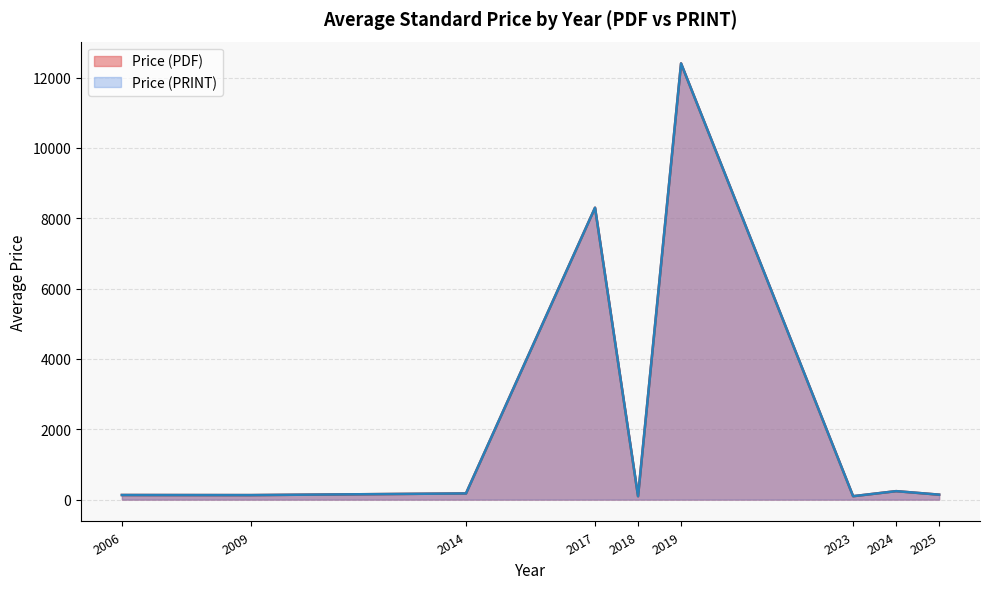

Does the chart display data point markers on the line(s)?

No